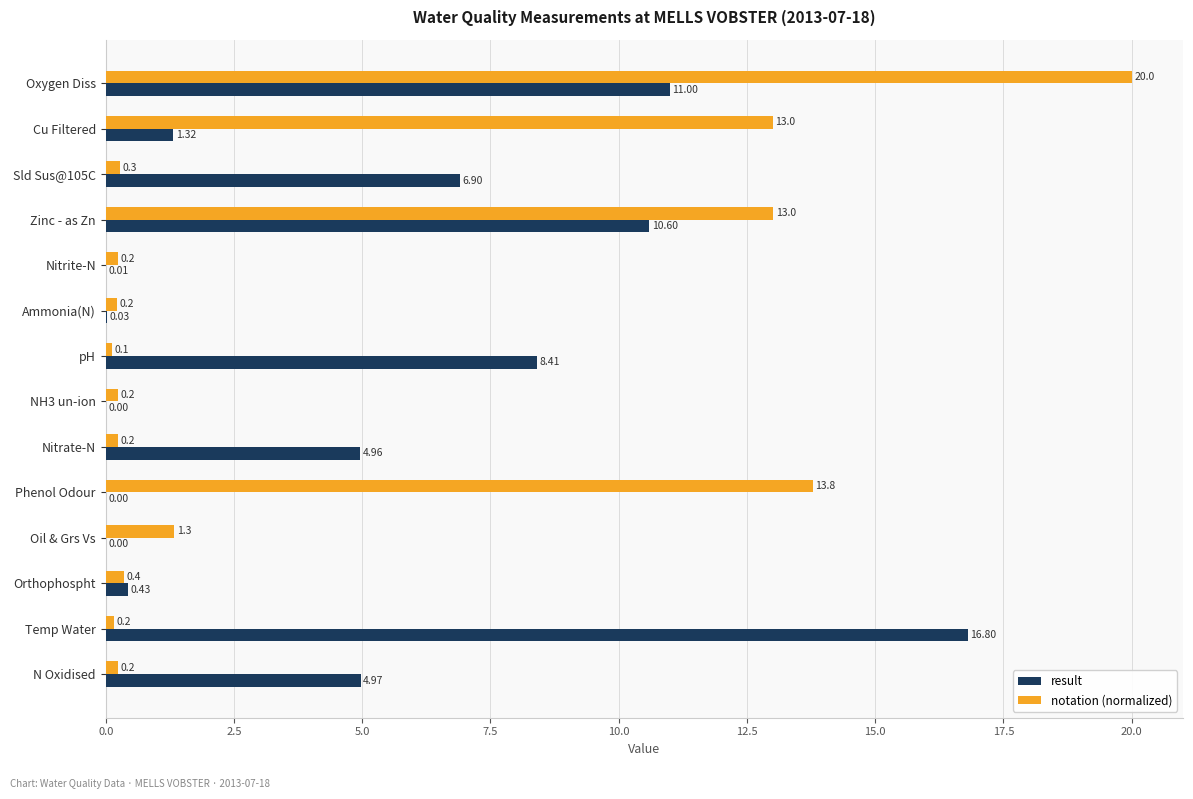

Between Oxygen Diss and Zinc - as Zn, which series saw the biggest shift?

notation (normalized)